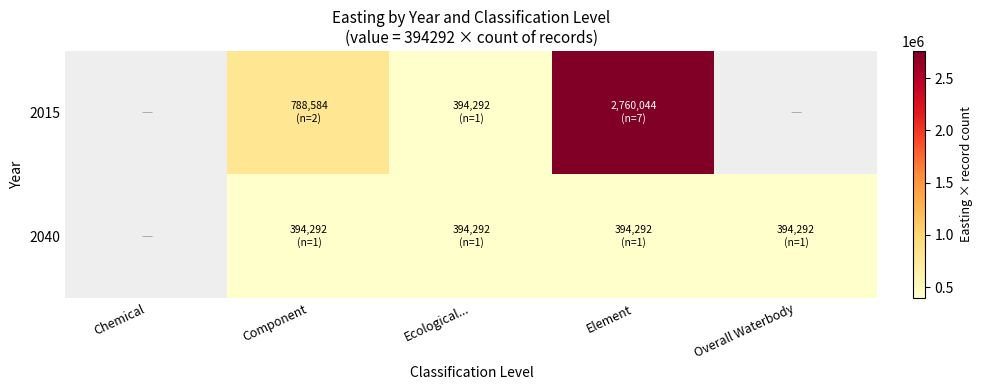

What is the total value across all series at Component?

1182876.0